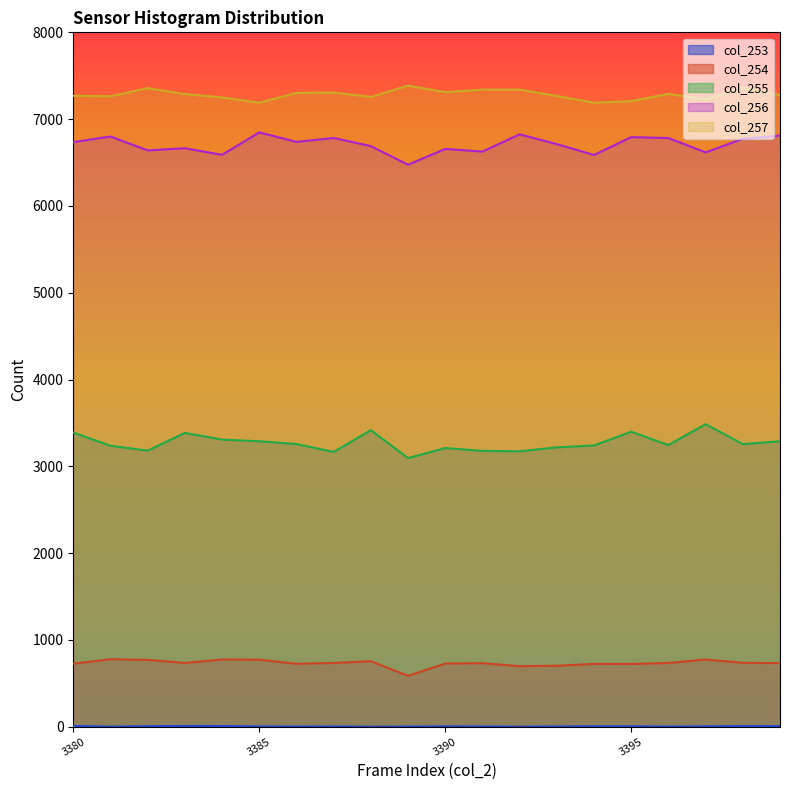

Count the number of data series in this chart.

5